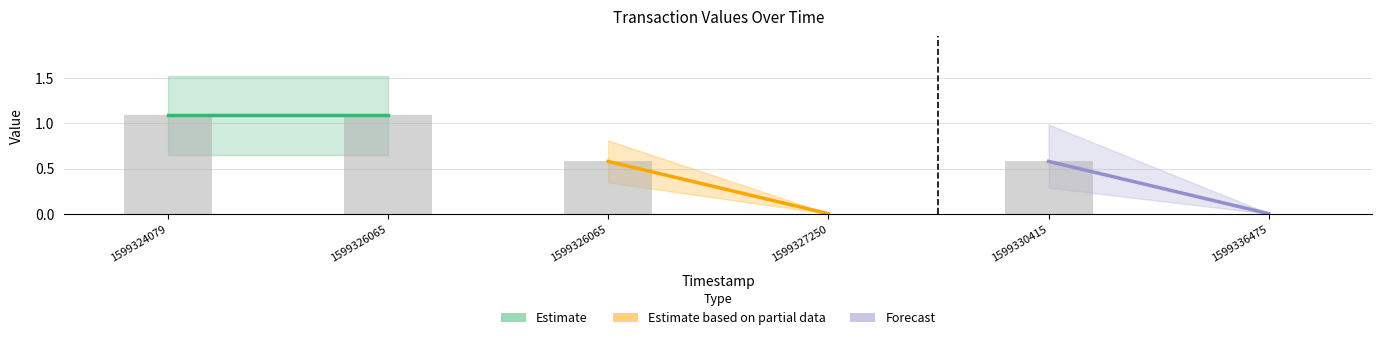

Count the number of data series in this chart.

1